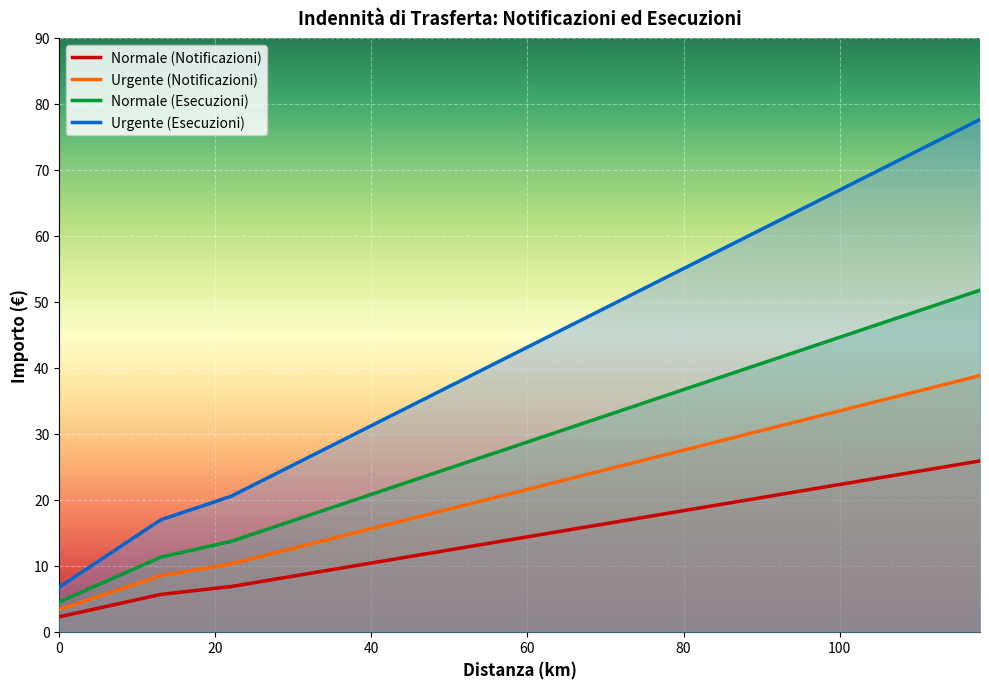

Reading left to right, transcribe all the data shown in this chart.

Normale (Notificazioni): 2.2	4.1	5.7	6.8	8.0	9.2	10.4	11.6	12.8	14.0	15.2	16.4	17.6	18.7	19.9	21.1	22.3	23.5	24.7	25.9
Urgente (Notificazioni): 3.4	6.1	8.5	10.3	12.0	13.8	15.6	17.4	19.2	21.0	22.8	24.5	26.3	28.1	29.9	31.7	33.5	35.2	37.0	38.8
Normale (Esecuzioni): 4.5	8.2	11.3	13.7	16.1	18.4	20.8	23.2	25.6	28.0	30.3	32.7	35.1	37.5	39.9	42.2	44.6	47.0	49.4	51.8
Urgente (Esecuzioni): 6.8	12.2	16.9	20.5	24.1	27.7	31.2	34.8	38.4	41.9	45.5	49.1	52.6	56.2	59.8	63.4	66.9	70.5	74.1	77.6